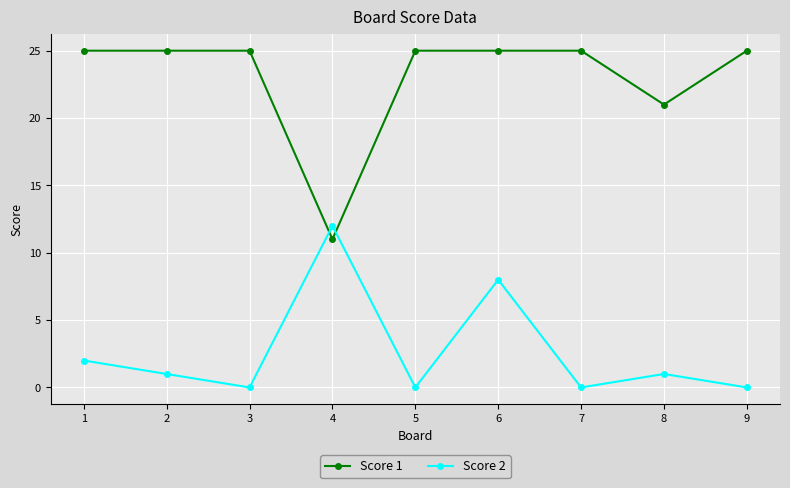

Is it true that Score 2 equals 0 at 7?

True